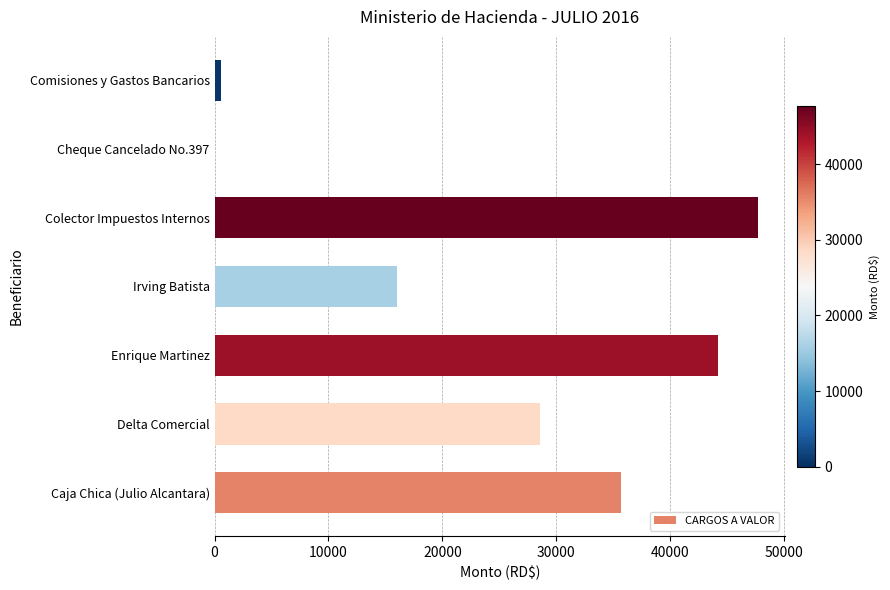

Does the chart contain stacked bars?

No